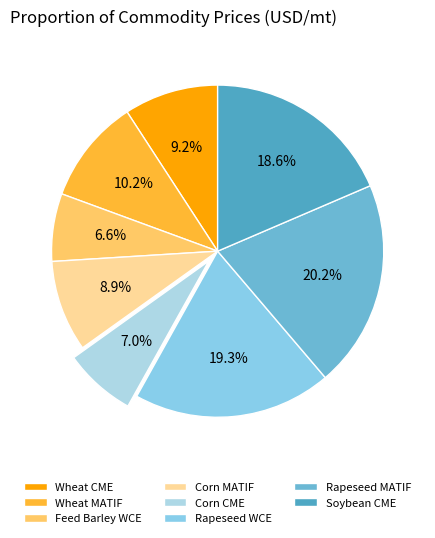

Does Rapeseed WCE represent more than half of the total?

No